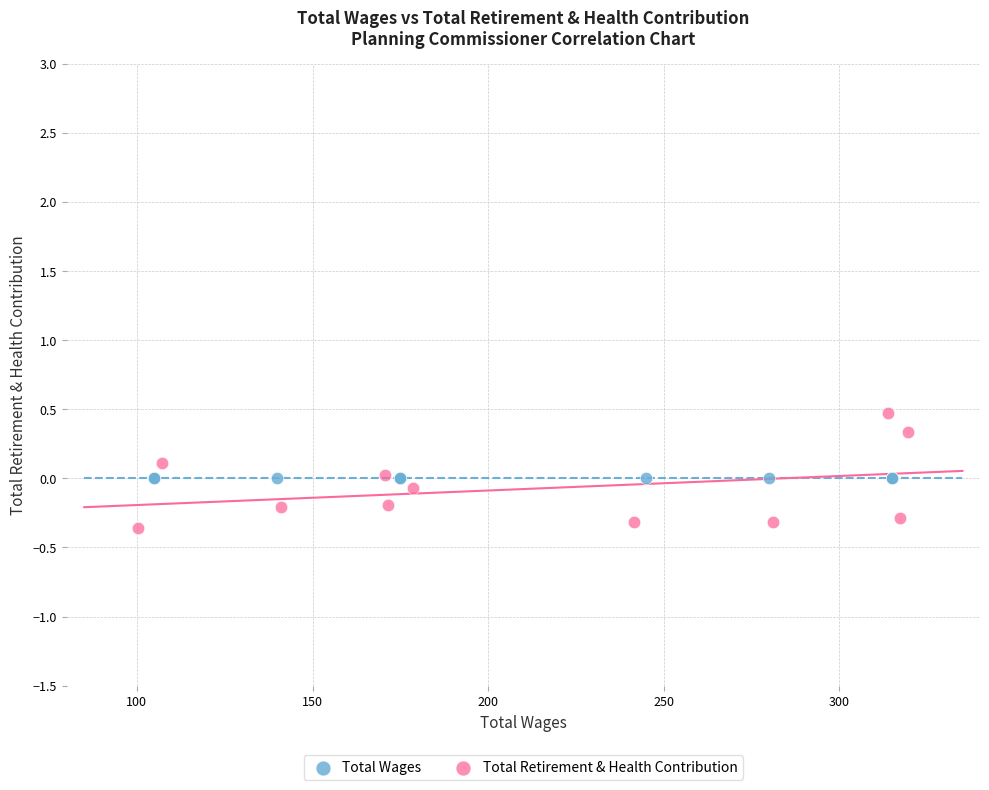

Which series reaches the maximum Y coordinate?

Total Retirement & Health Contribution